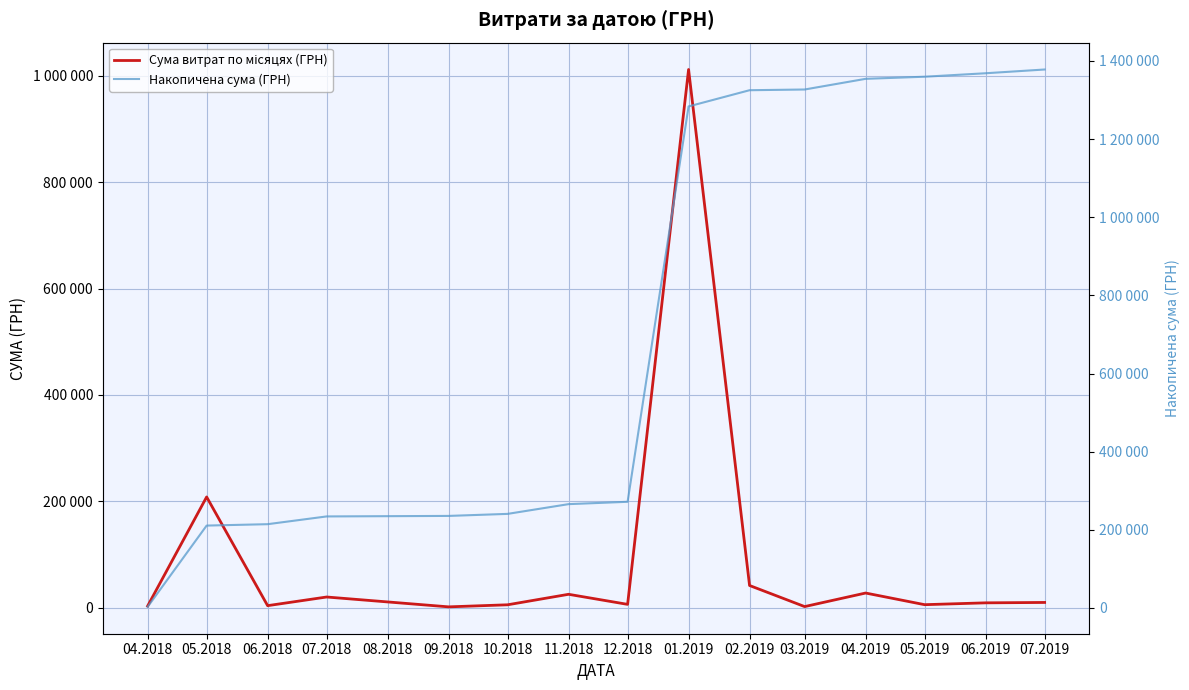

What is the average value of the Сума витрат по місяцях (ГРН) series?

91877.8